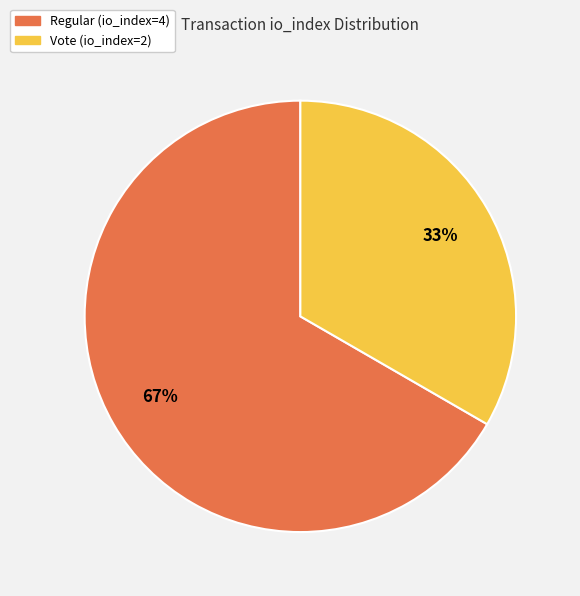

To the nearest percent, what is the average slice percentage?

50%